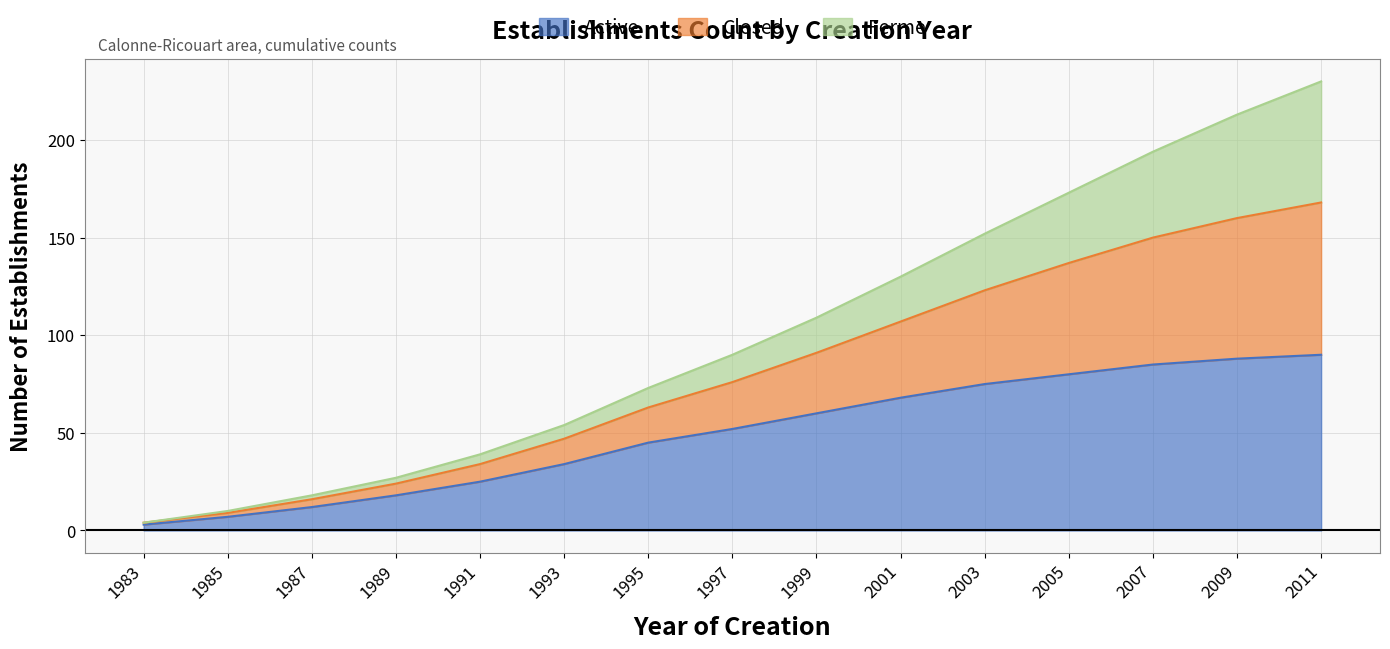

What is the smallest value displayed?

3